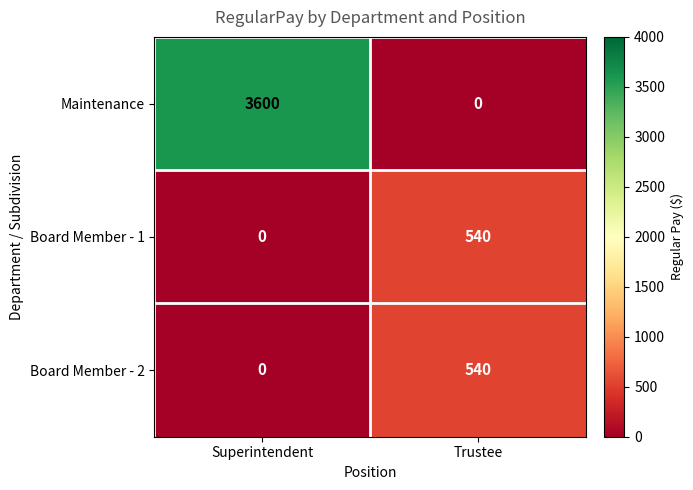

Reading left to right, what are all the values shown in this chart?

Maintenance: 3600	0
Board Member - 1: 0	540
Board Member - 2: 0	540